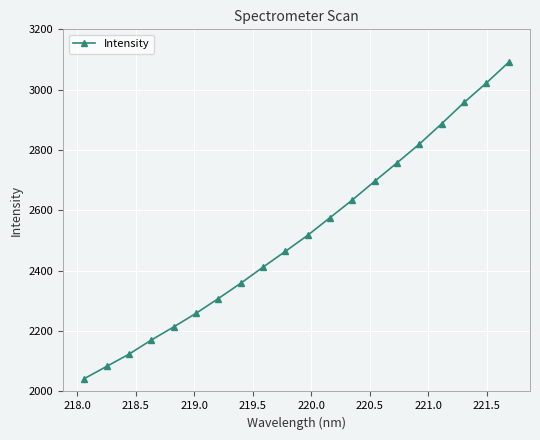

What is the smallest value displayed?

2042.5